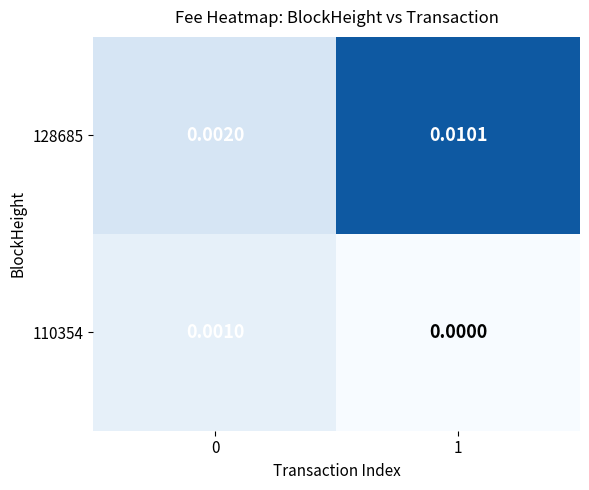

Which series has the largest total across all categories?

128685